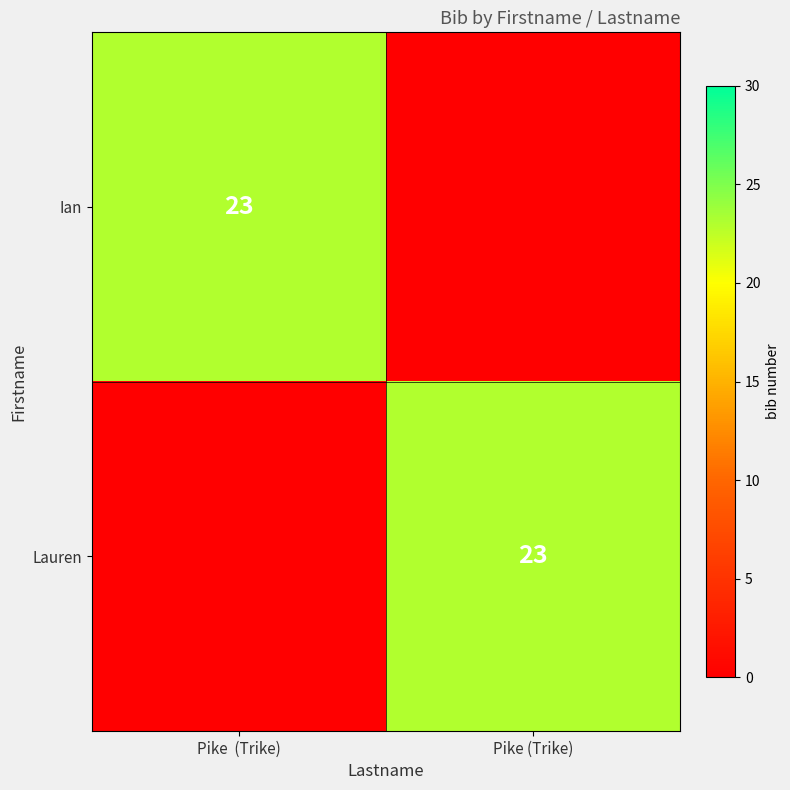

True or false: Ian has a value of 23 at Pike  (Trike).

True